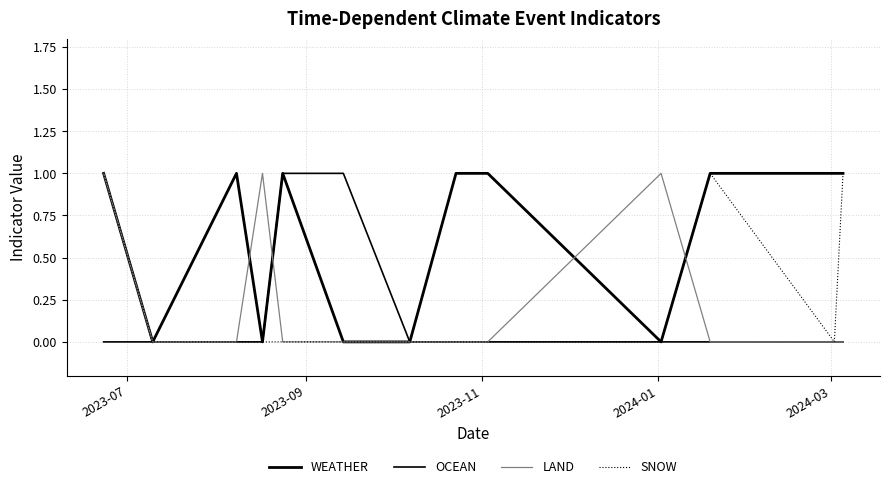

Count the number of categories in the chart.

14